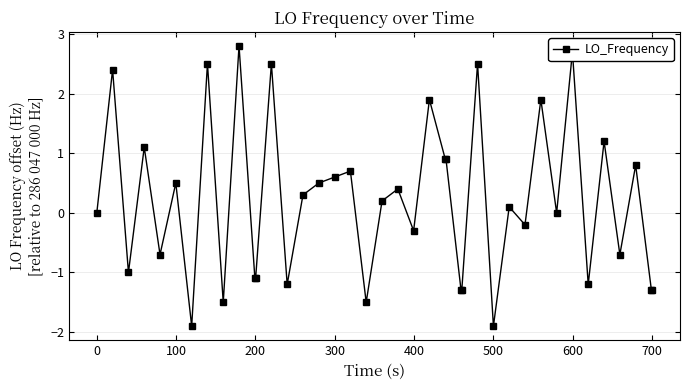

What is the value of the 32nd point from the left?

1.9